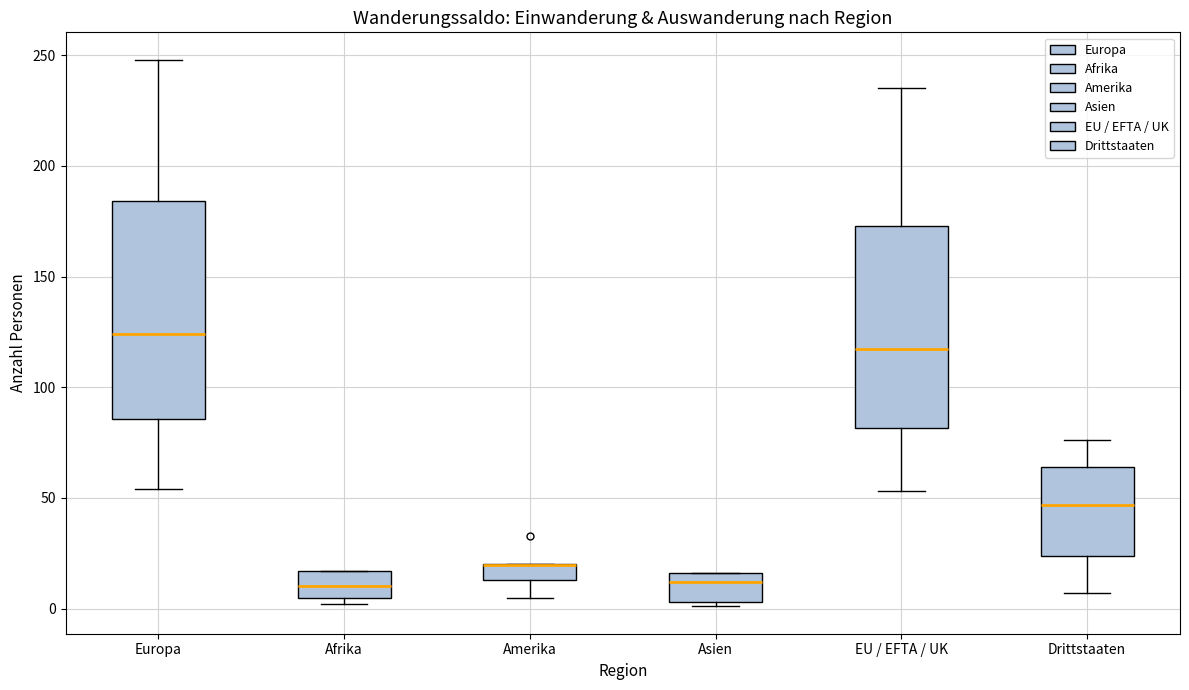

Where is the lower edge of the box for Amerika on the y-axis? The values are not printed on the chart, so give them approximately, as read against the axis.

15